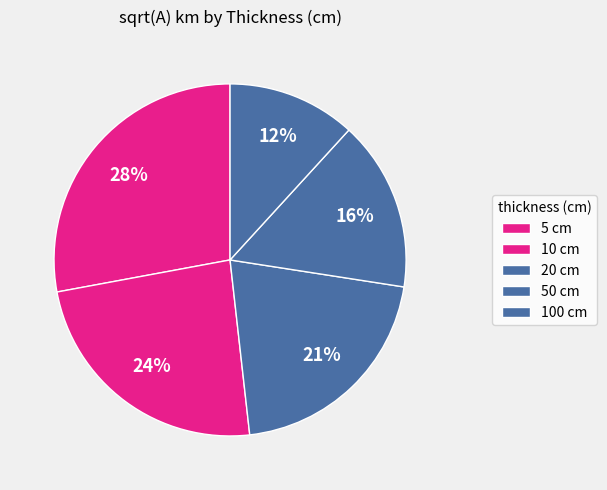

How many slices are in this pie chart?

5